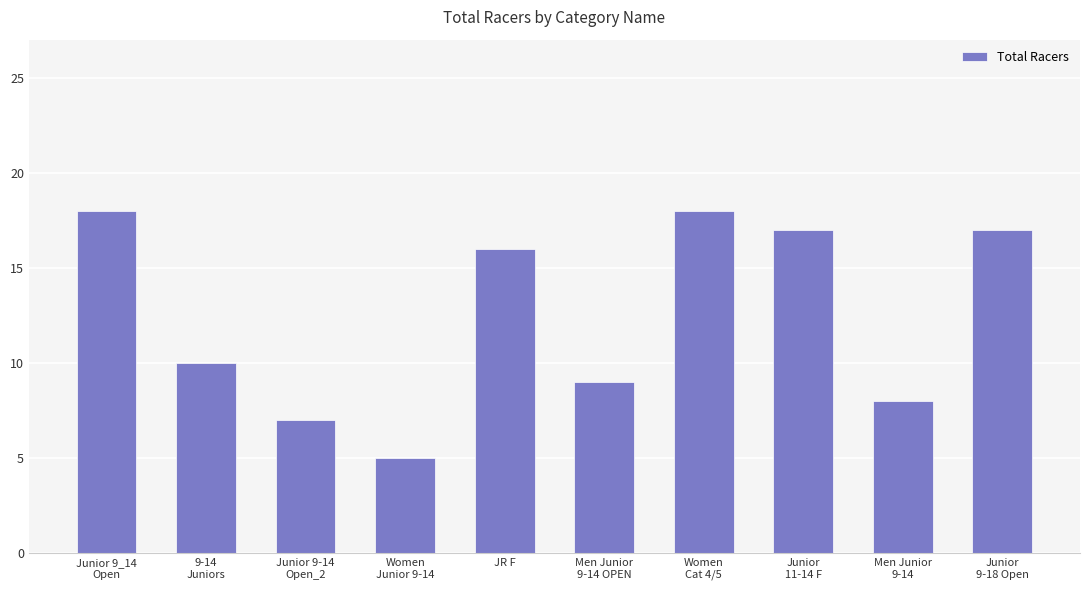

What is the label of the 3rd bar from the right?

Junior
11-14 F